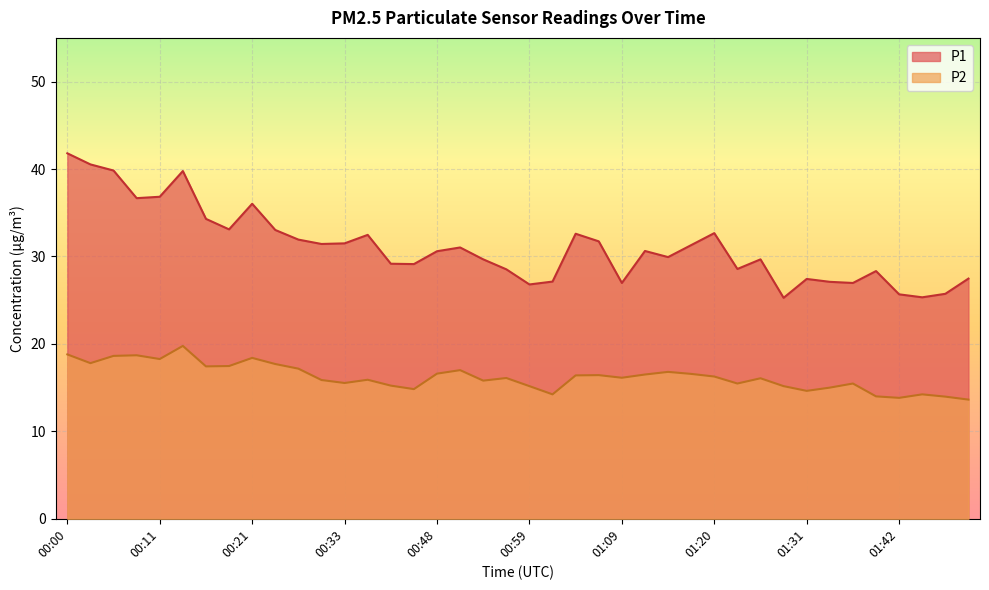

What is the average value of the P2 series?

16.2